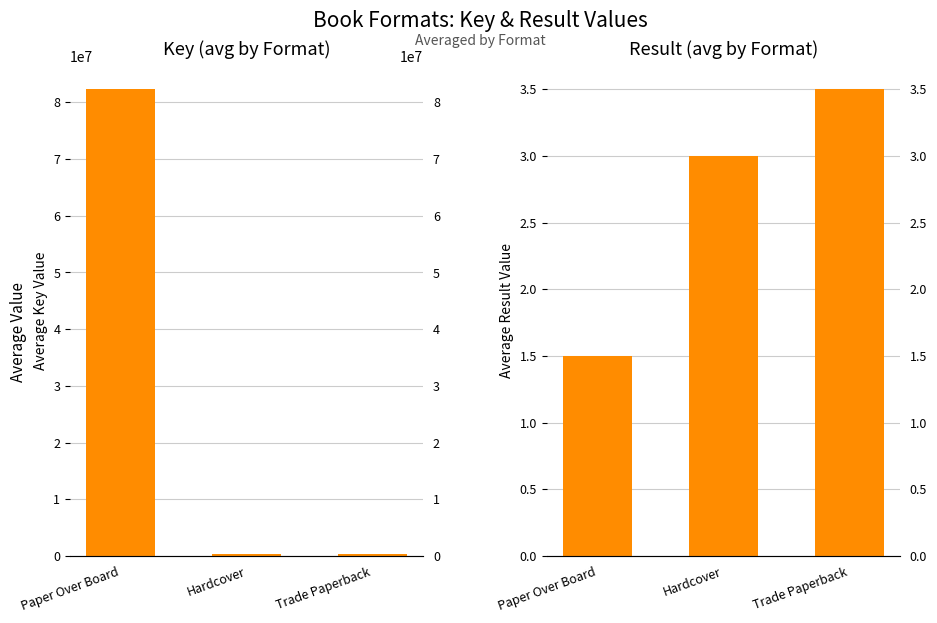

What is the average value of the Result series?

2.7